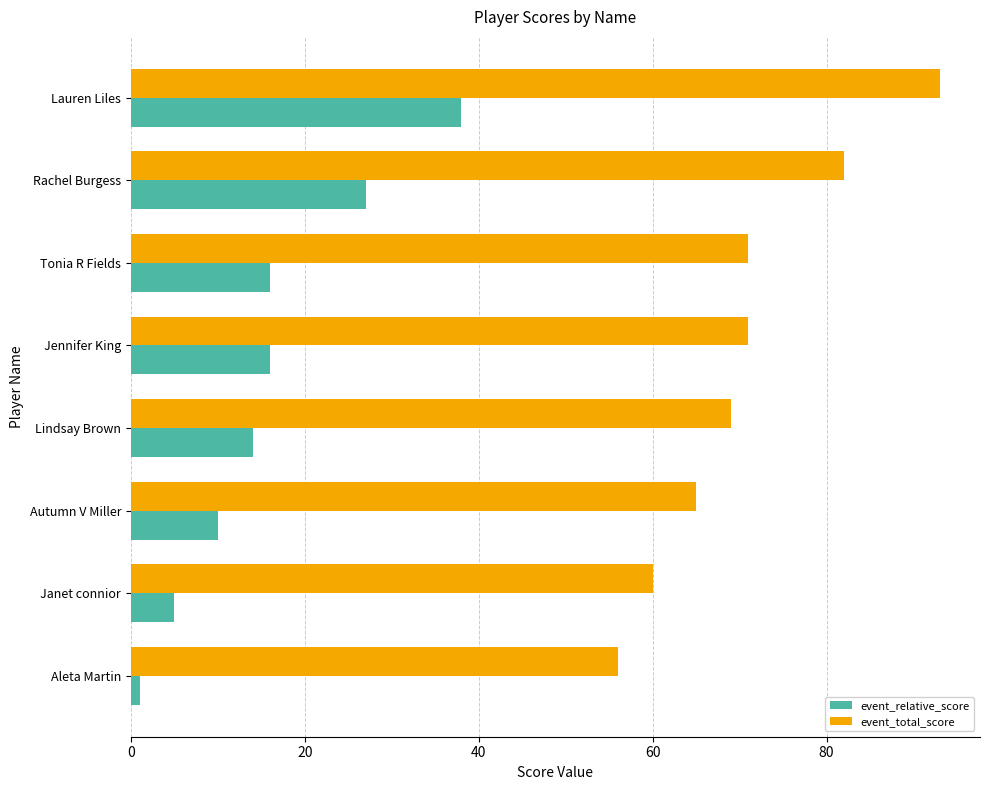

The value of event_total_score at Janet connior is 60. True or false?

True